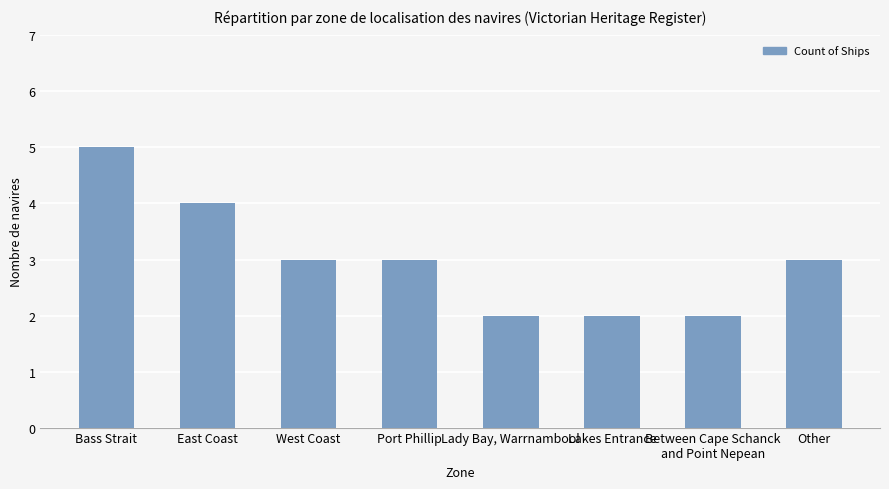

What is the ratio of the value at West Coast to the value at East Coast?

0.8